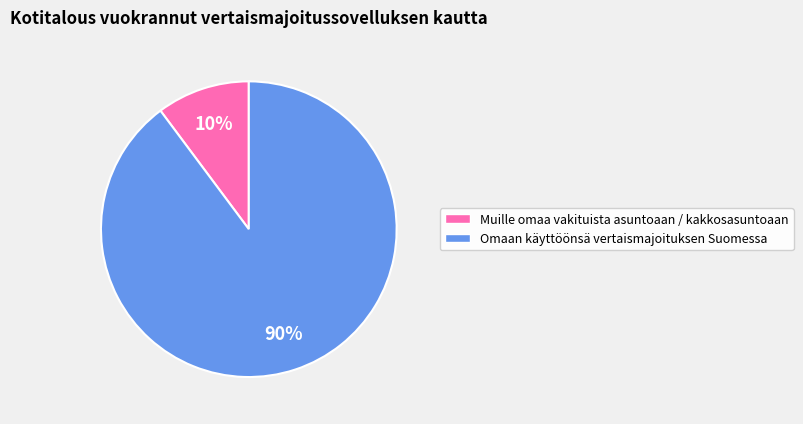

How many slices are in this pie chart?

2